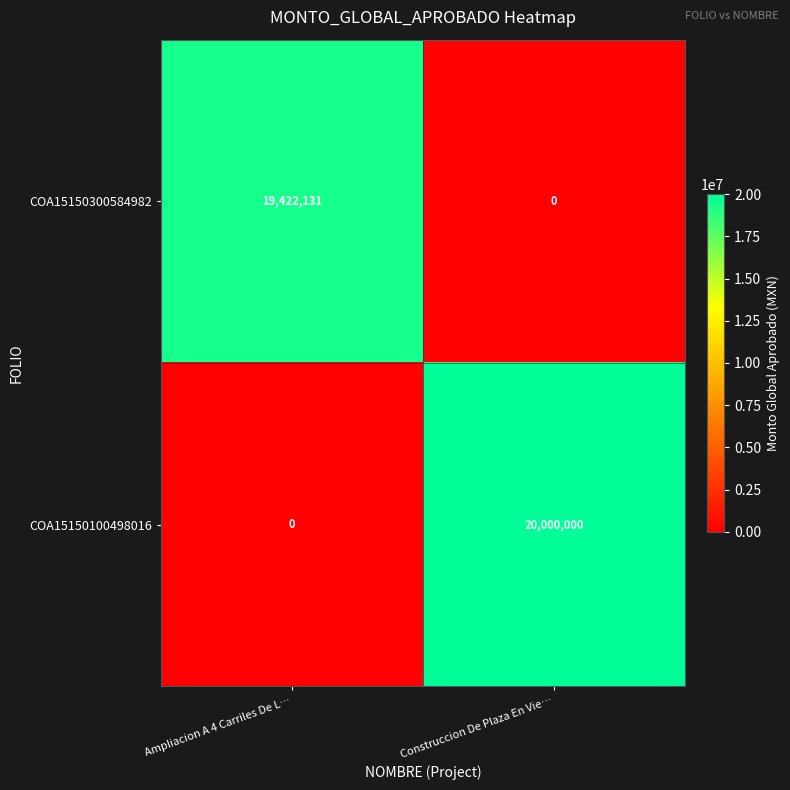

Read the COA15150100498016 value at Construccion De Plaza En Vie….

20000000